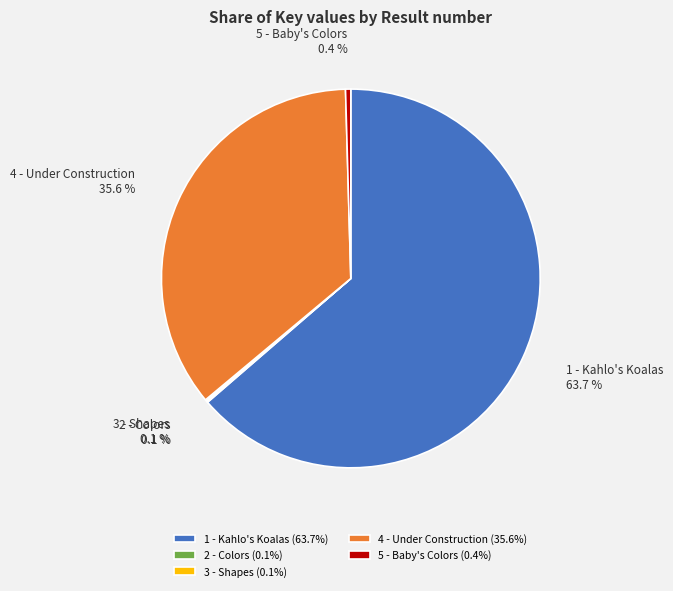

Is there any slice that represents more than half of the pie?

Yes